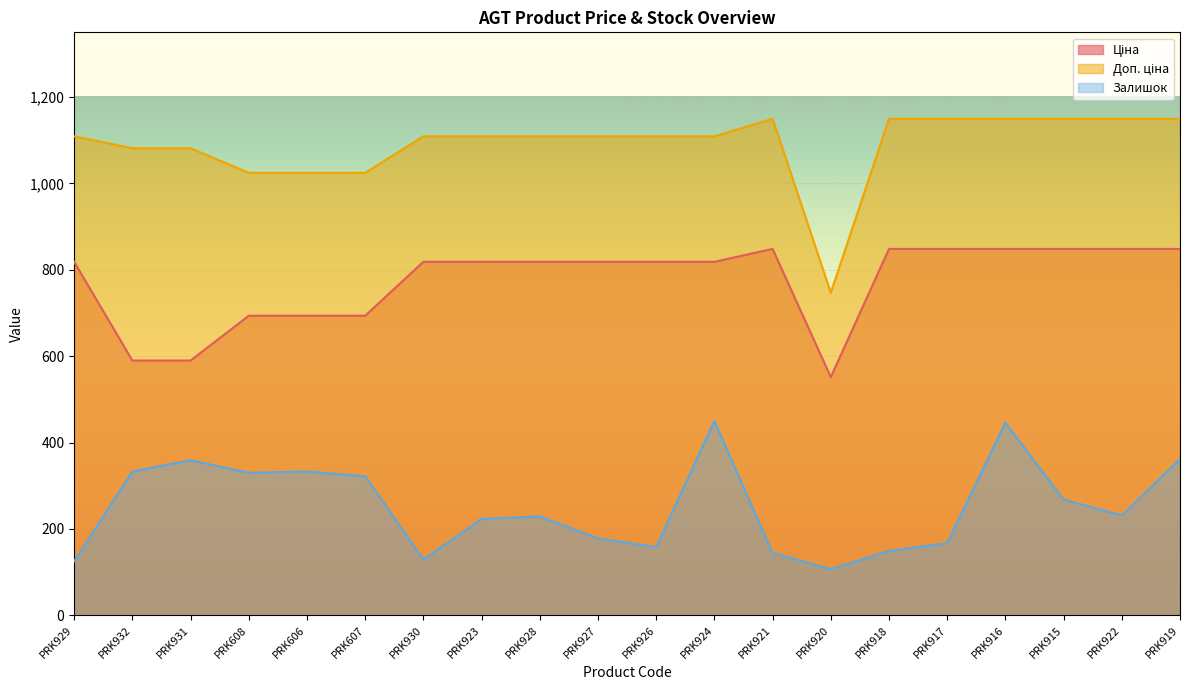

The value of Доп. ціна at PRK929 is 1455.6. True or false?

False